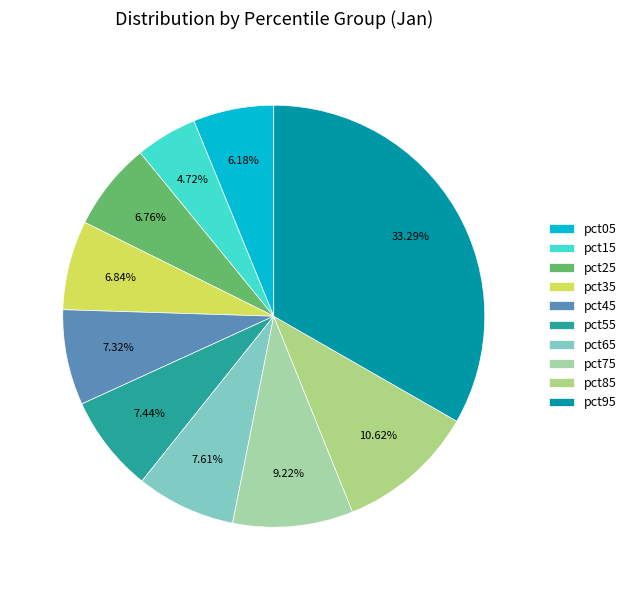

To the nearest percent, what portion does pct05 represent?

6%